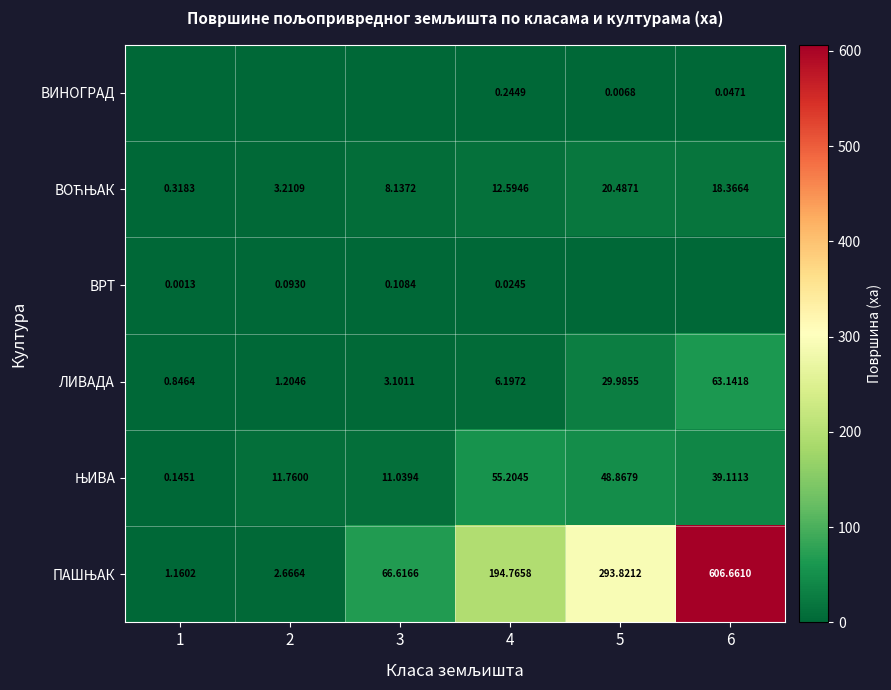

What is the difference between the maximum and minimum values in the ЛИВАДА series?

62.3